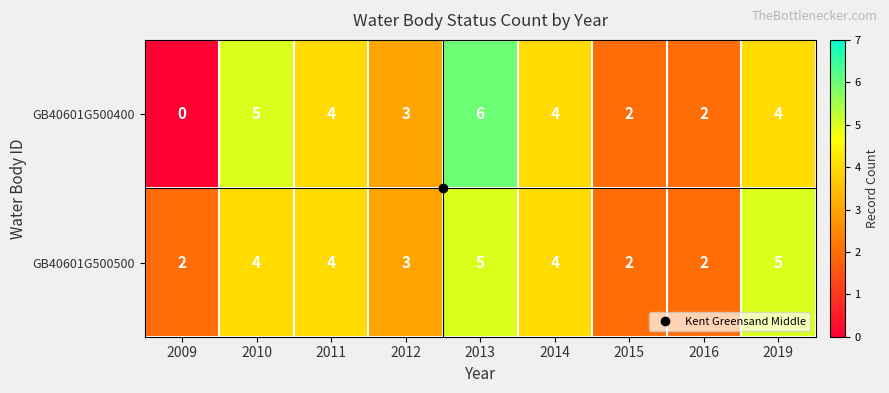

The value of GB40601G500500 at 2009 is 1. True or false?

False